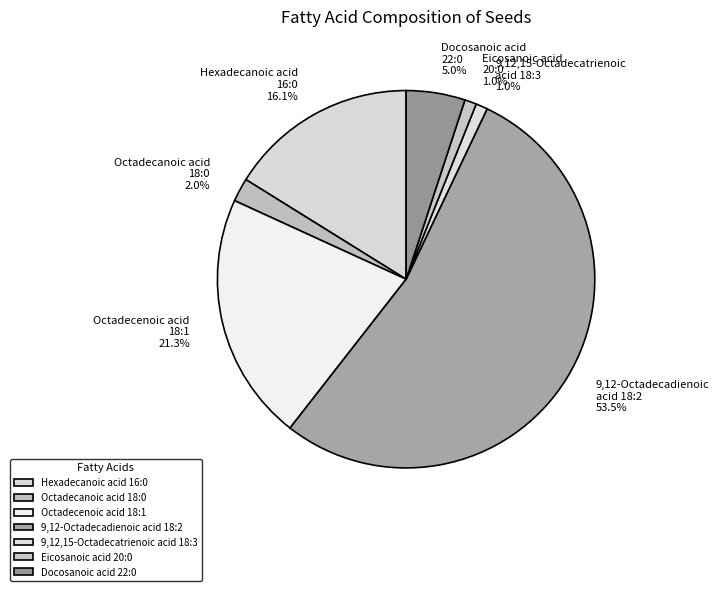

How many slices are in this pie chart?

7